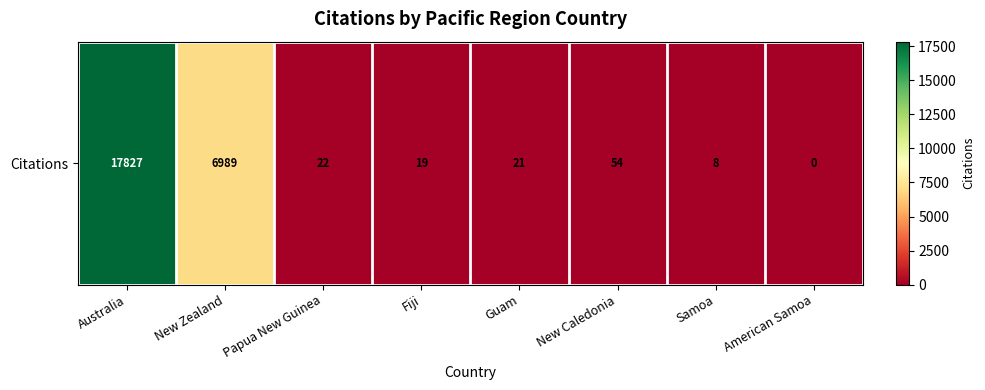

Is it true that the value at New Zealand is 6989?

True